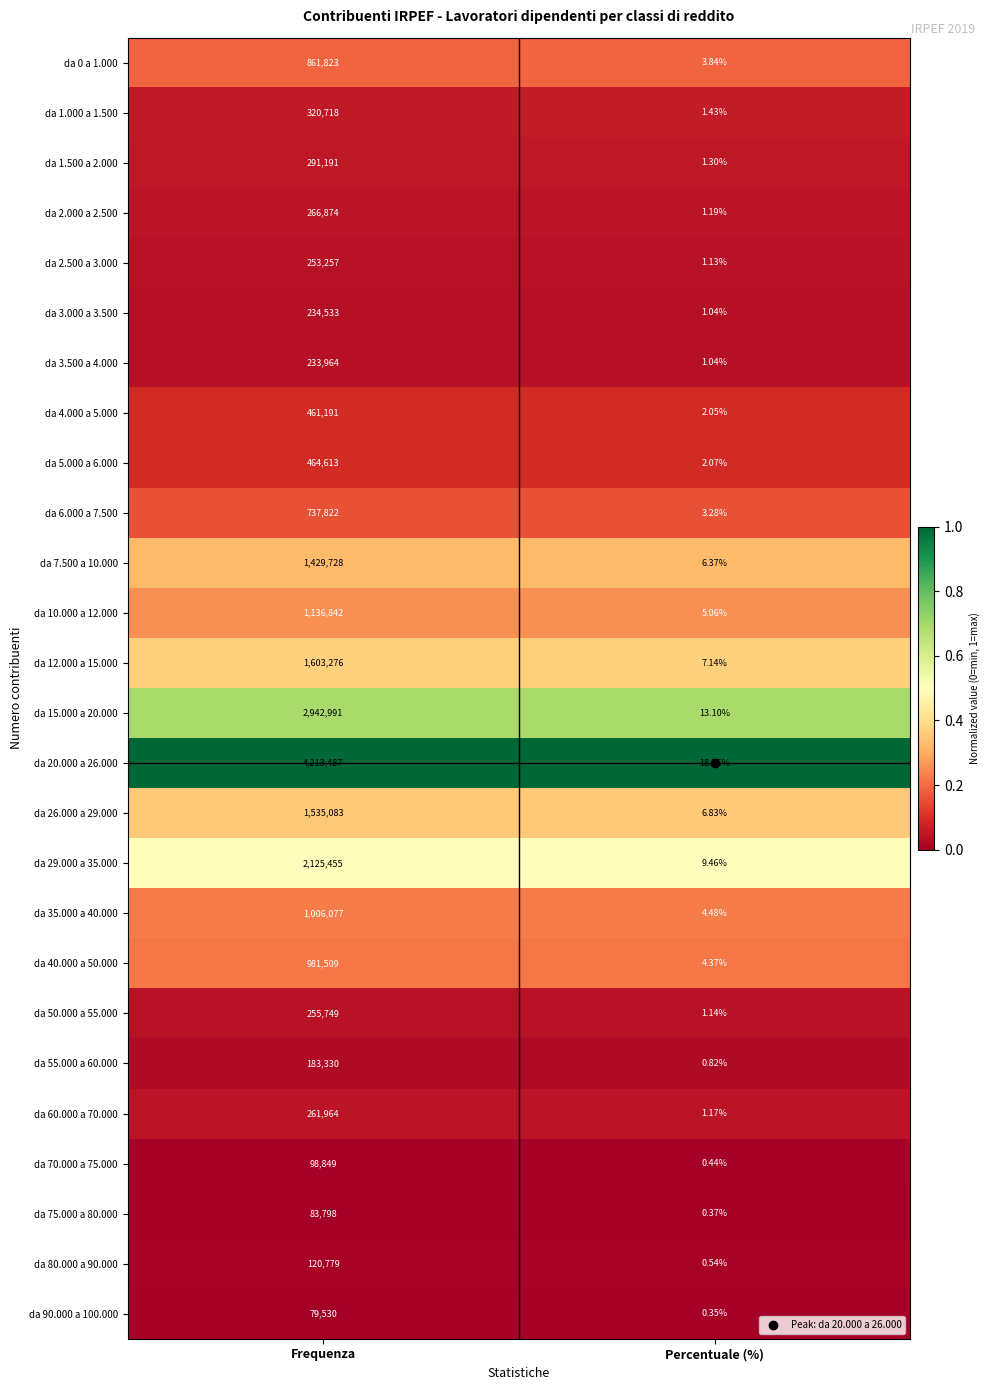

Is the value of da 35.000 a 40.000 at Percentuale (%) greater than the value of da 75.000 a 80.000 at Percentuale (%)?

Yes